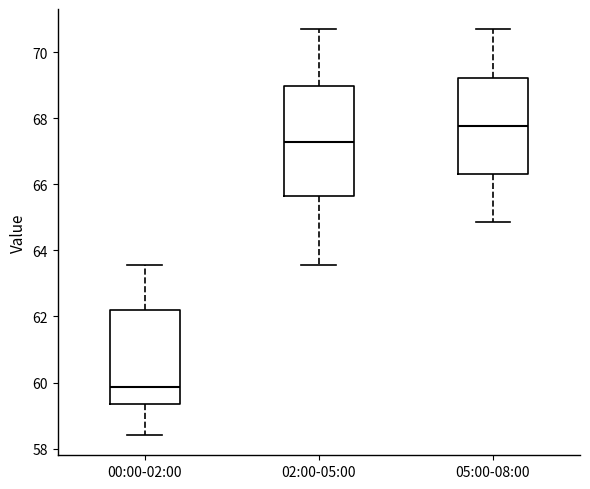

Which box has the lowest median line?

00:00-02:00